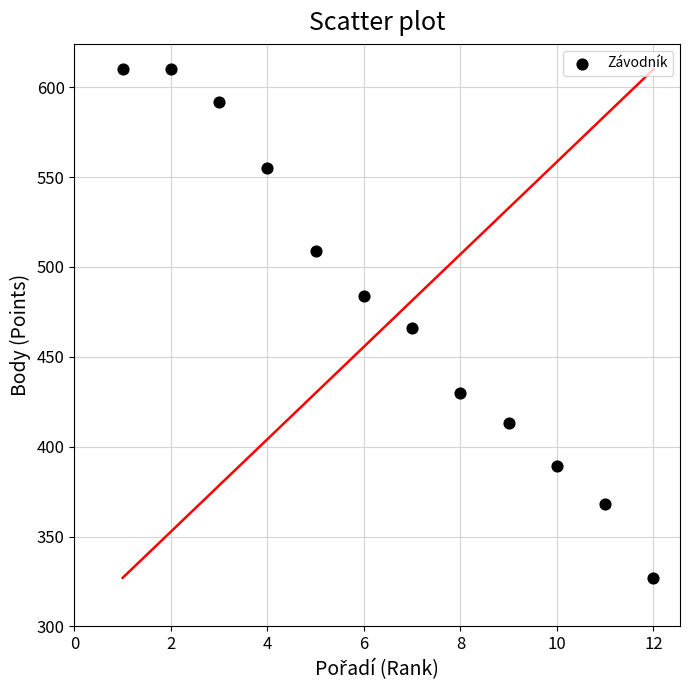

What is the range of X values (max minus min)?

11